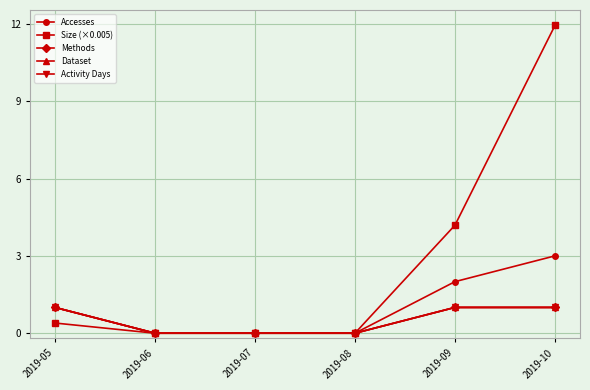

Does the chart have visible grid lines?

Yes